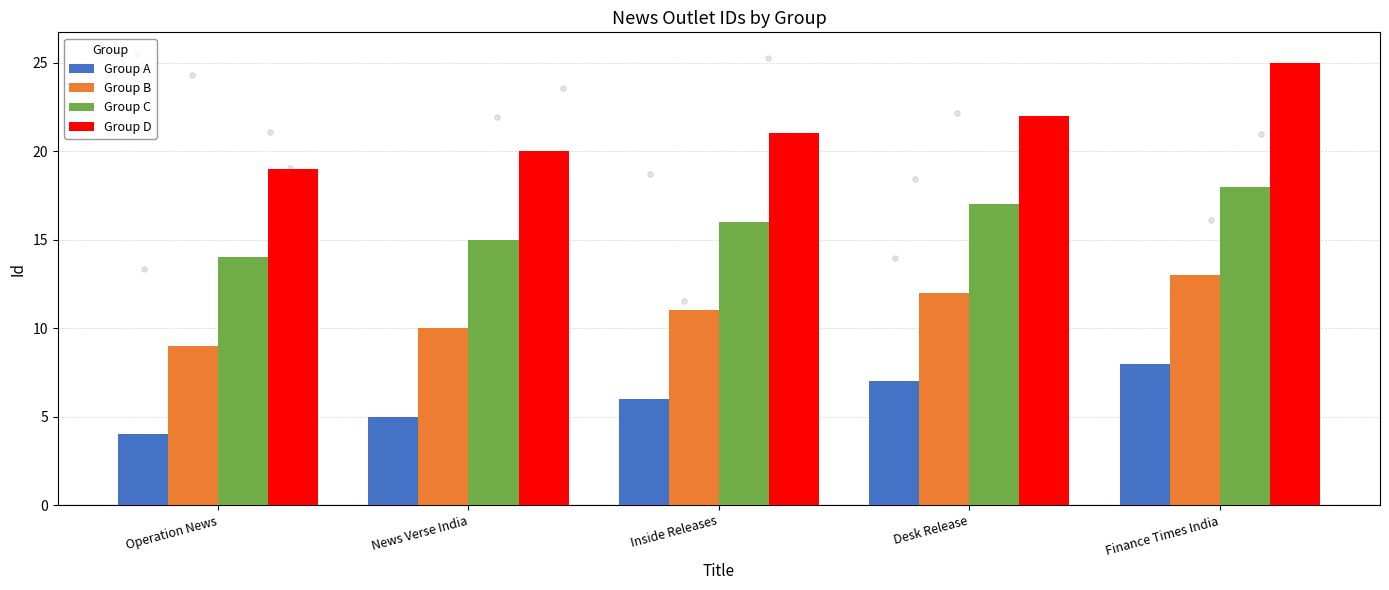

What are all the series names shown in the legend?

Group A, Group B, Group C, Group D